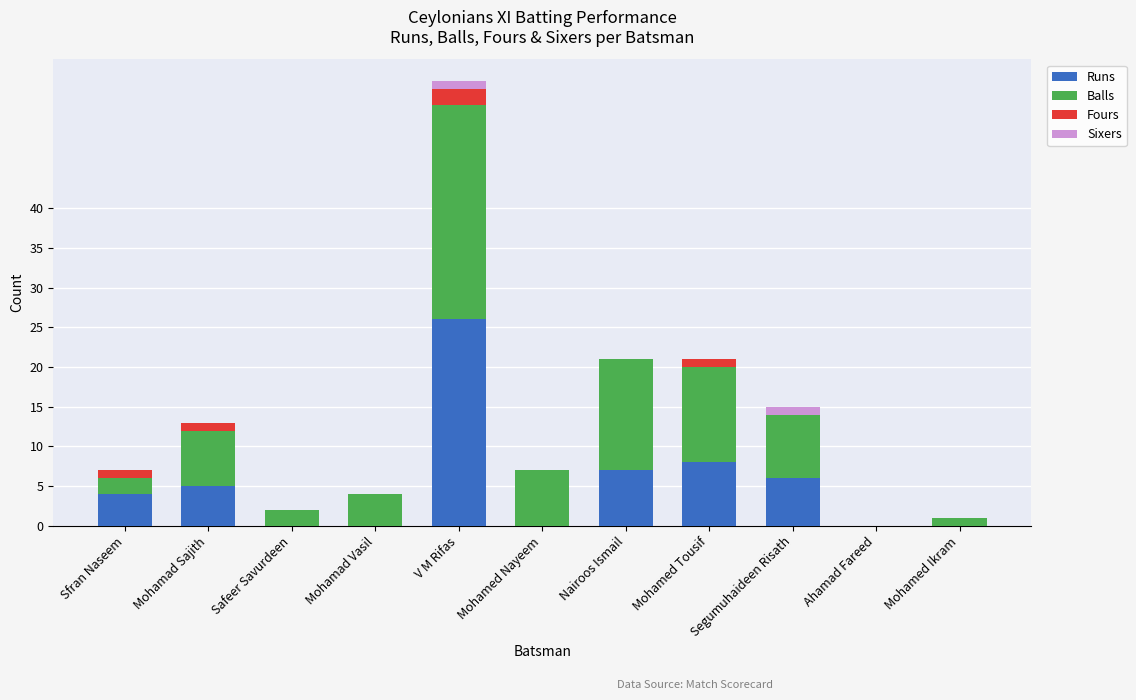

Is it true that Runs equals 26 at V M Rifas?

True